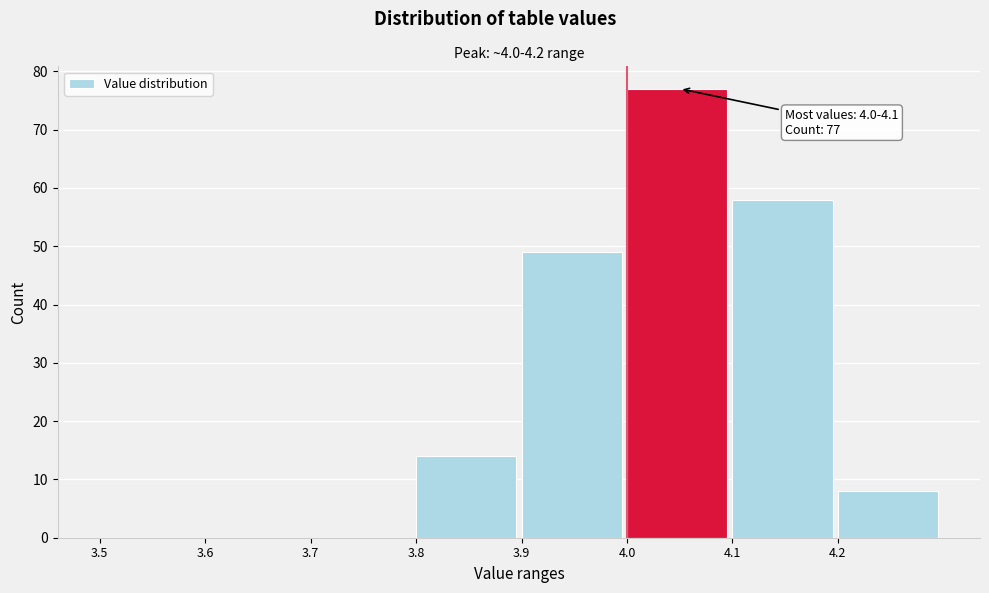

Which range on the x-axis has the tallest bar?

4.0 to 4.1